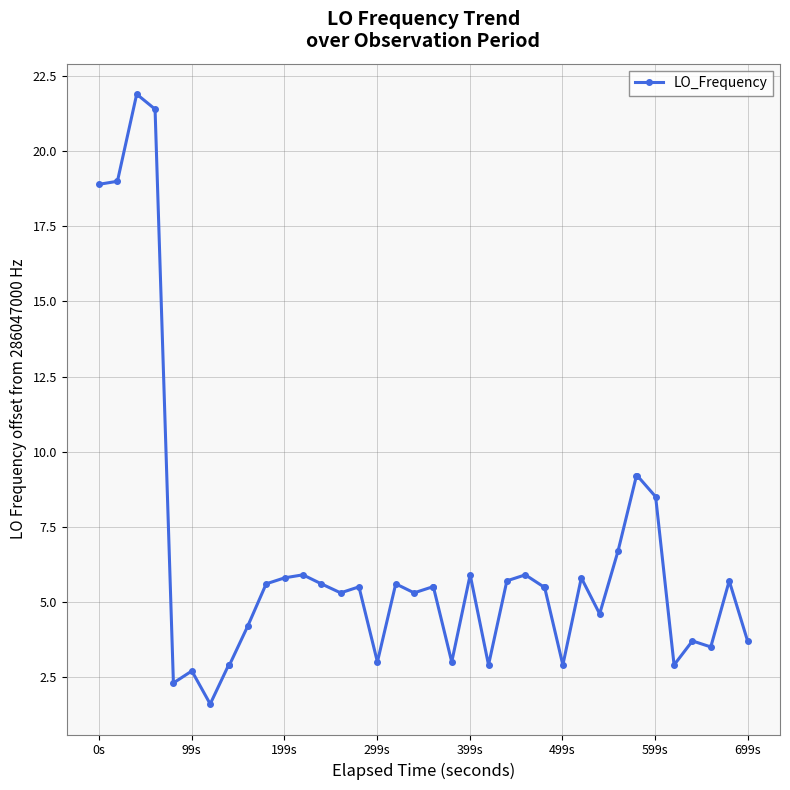

What is the smallest value displayed?

1.6